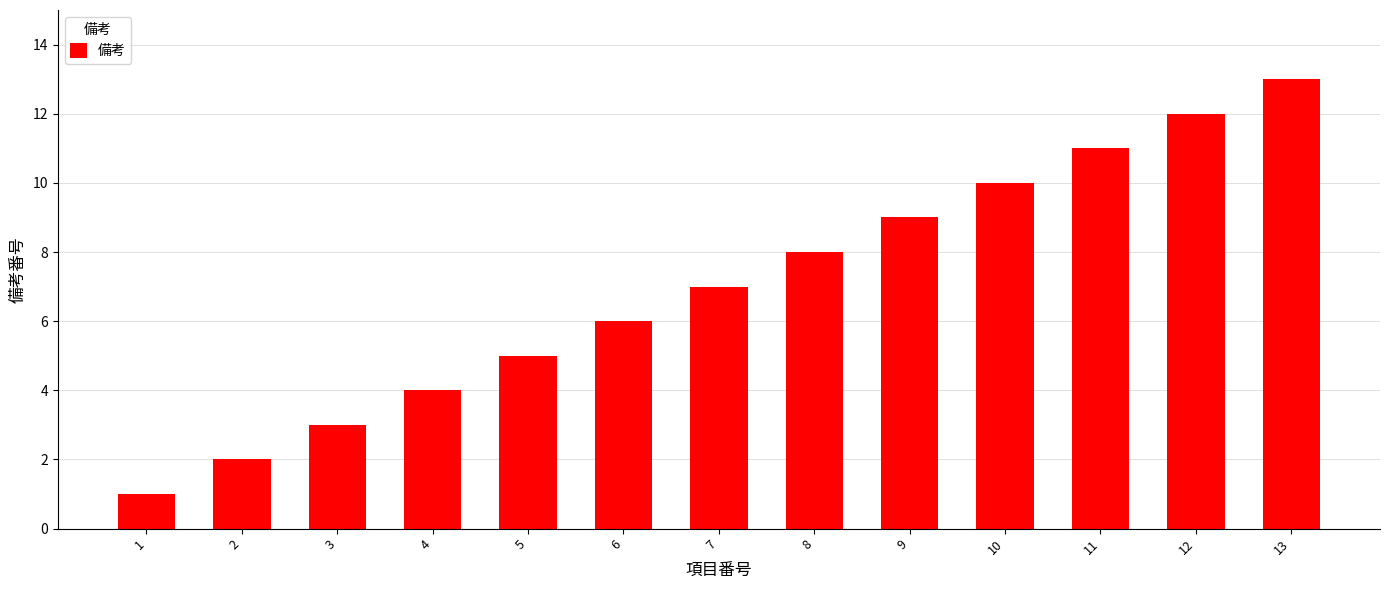

What is the difference between the maximum and second lowest values?

11